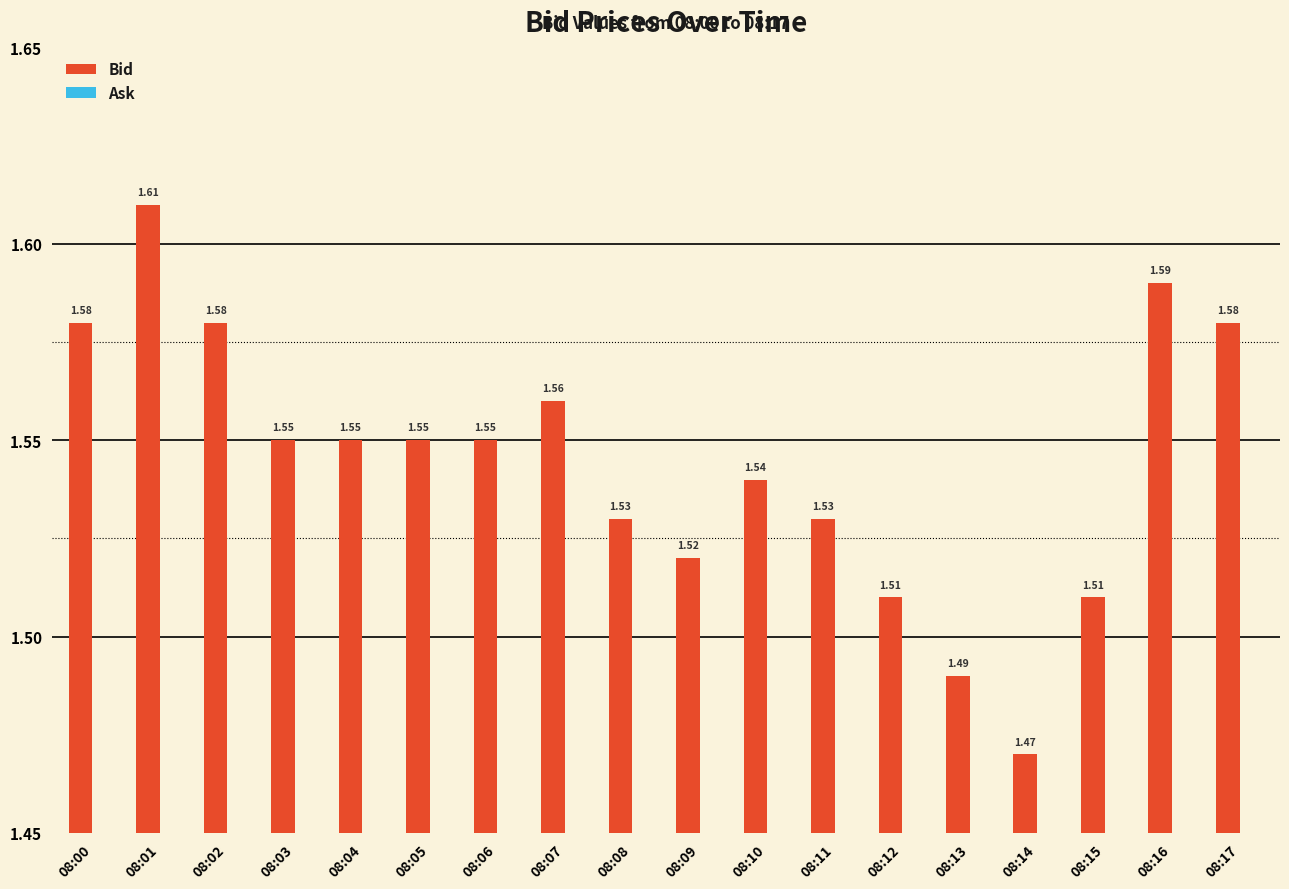

What is the ratio of the value at 08:02 to the value at 08:04?

1.0